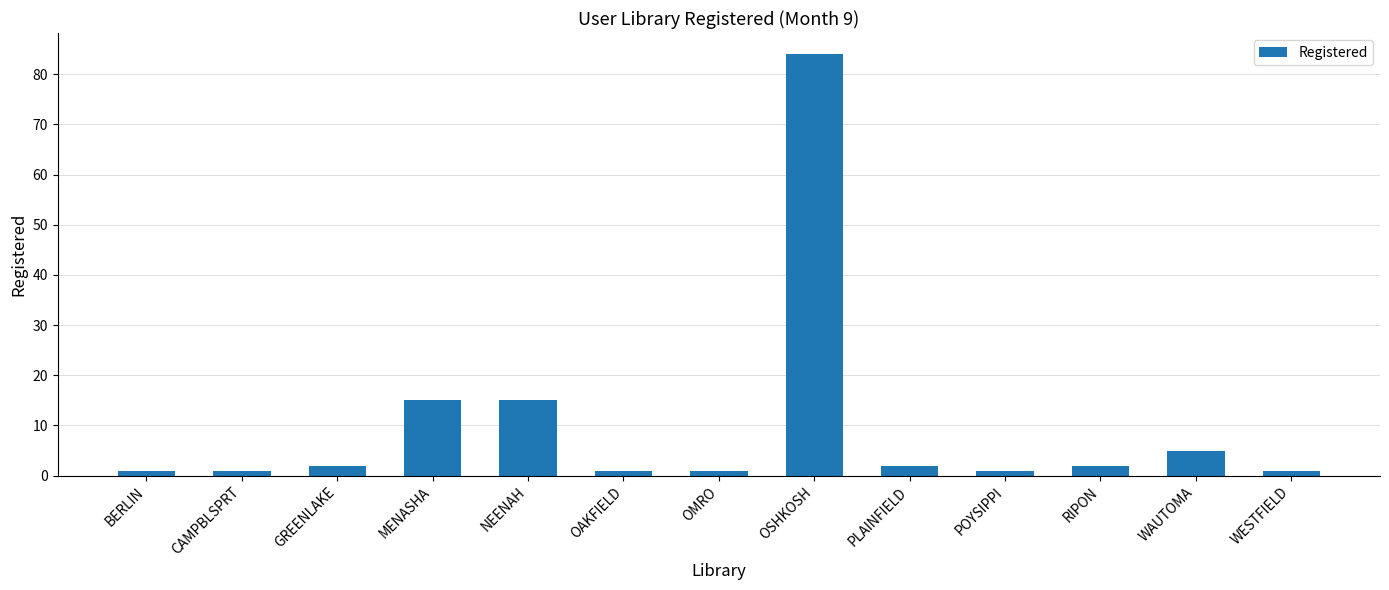

How many bars are there in total?

13